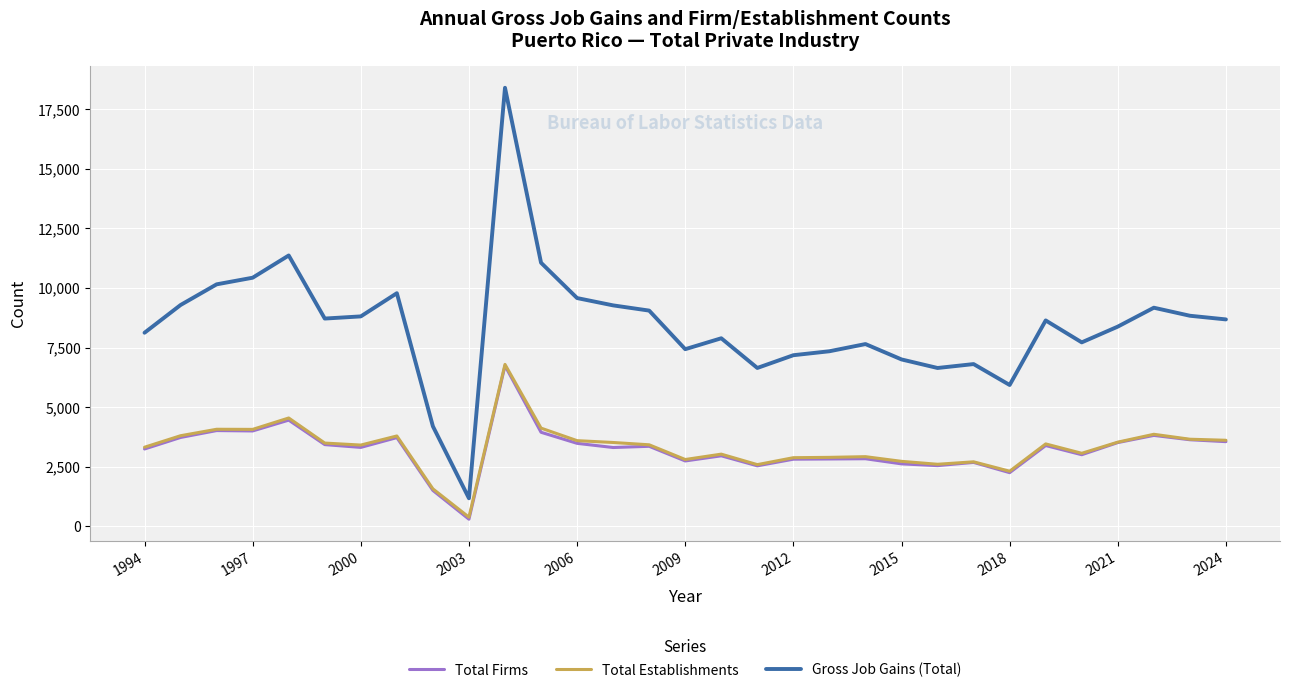

What is the maximum value shown in the chart?

18399